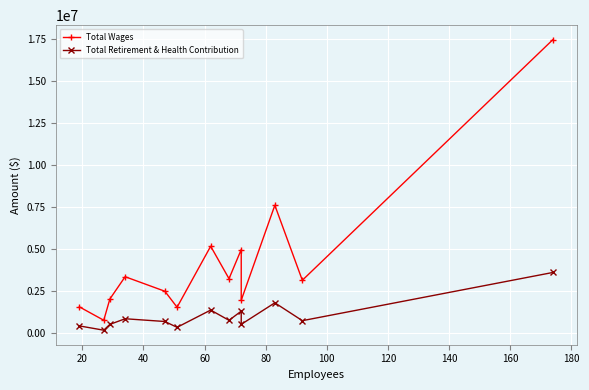

True or false: Total Retirement & Health Contribution and Total Wages cross at least once.

False